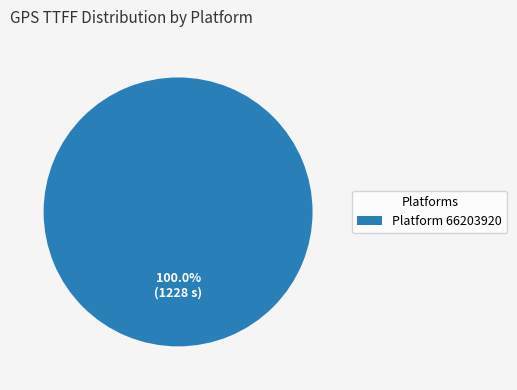

Does Platform 66203920 represent more than half of the total?

Yes